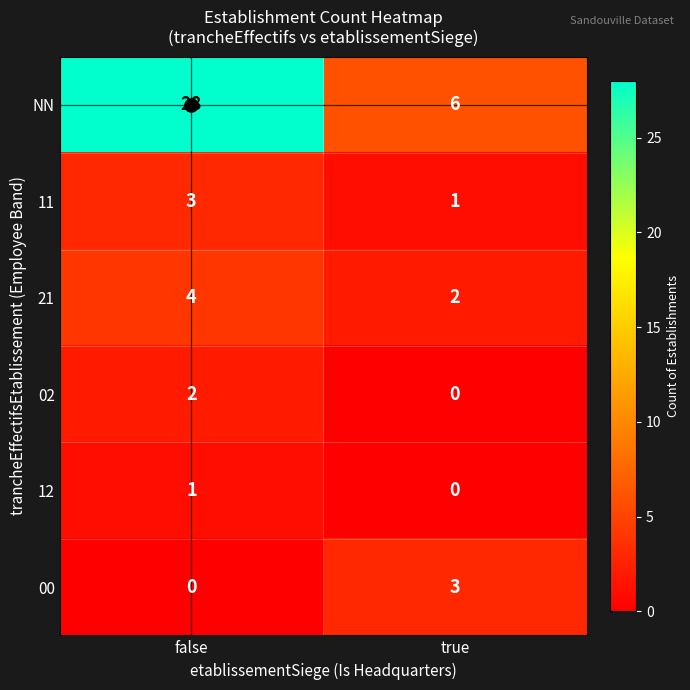

What is the total value across all series at true?

12